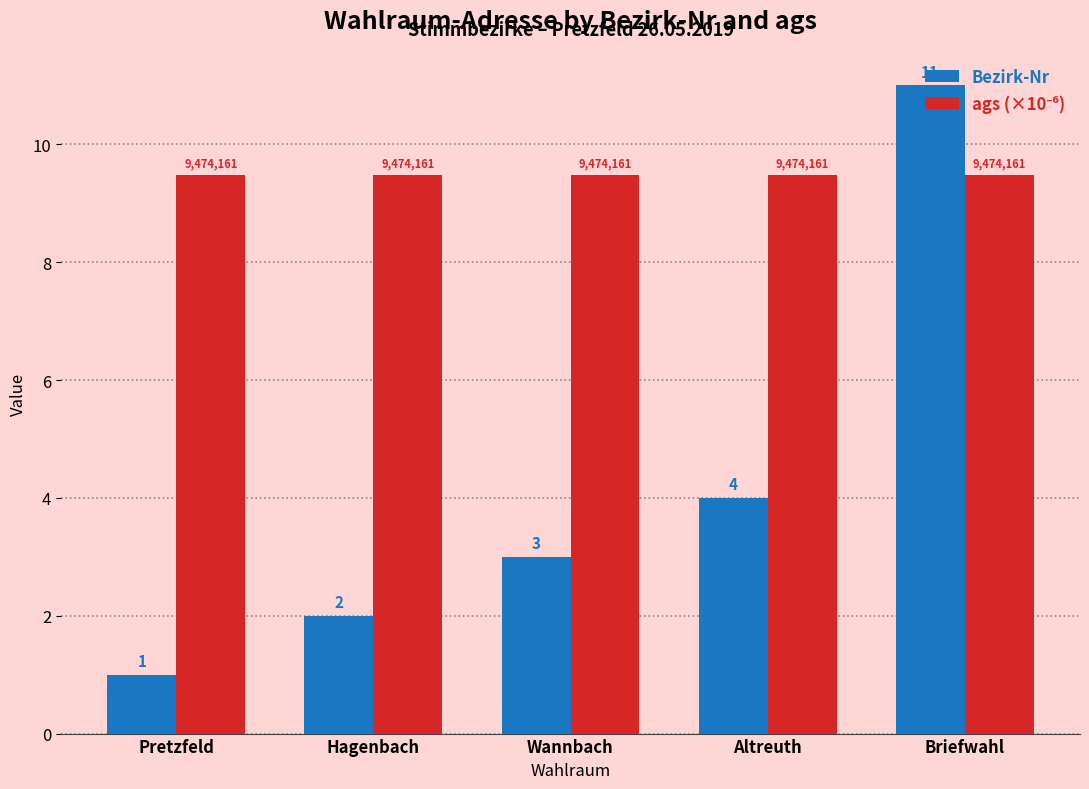

Which label corresponds to the smallest value in the chart?

Pretzfeld